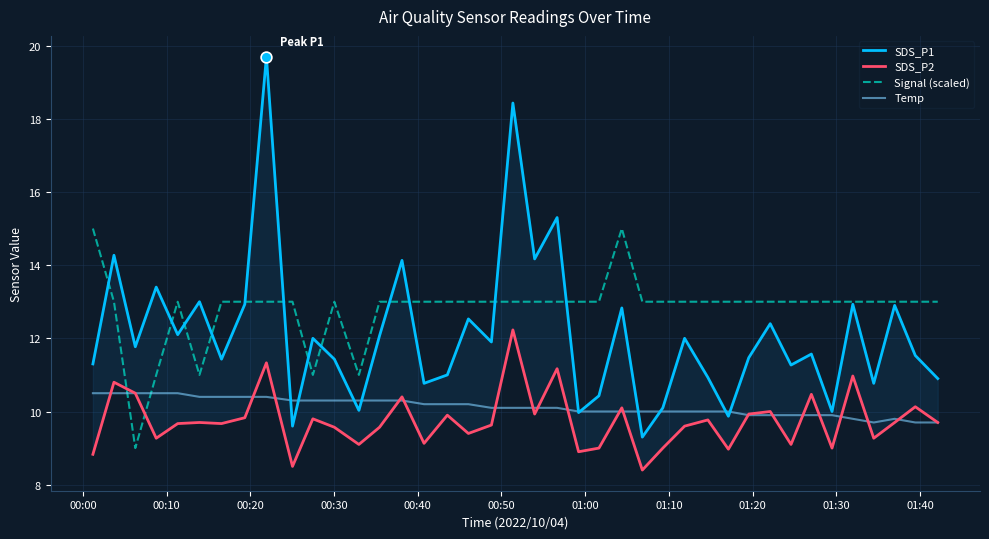

Which series has the largest total across all categories?

Signal (scaled)